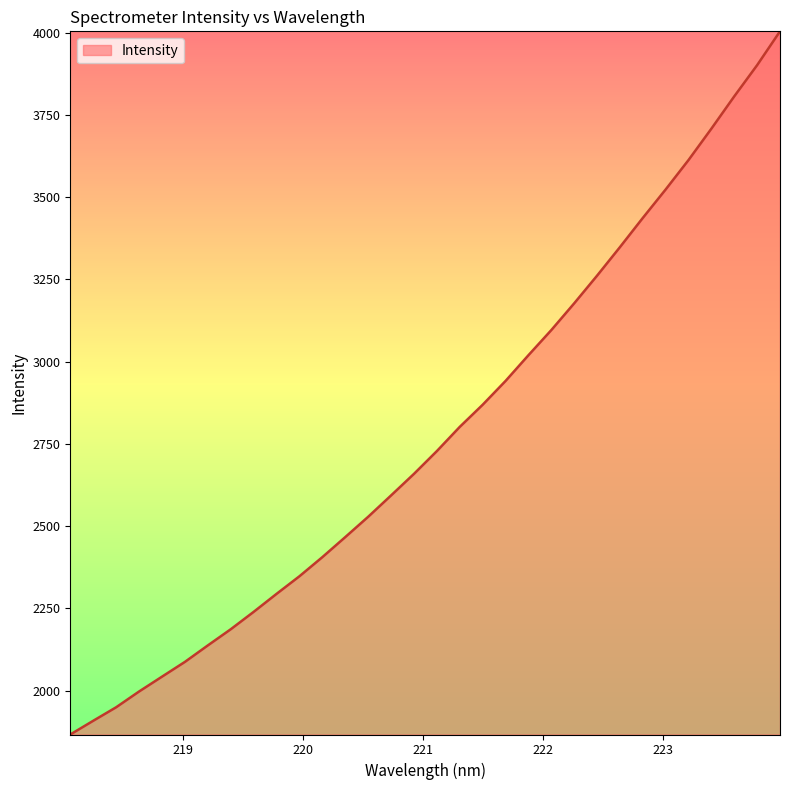

What is the sum of all values?

88937.3